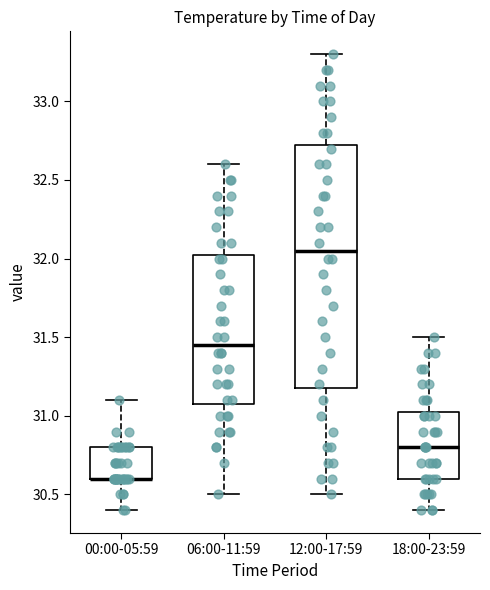

Reading left to right, transcribe this box plot: for each box, give where its median line is, the range the box spans, and where its two whiskers end, as read against the y-axis. The values are not printed on the chart, so give them approximately, as read against the axis.

00:00-05:59: median 30.60 (drawn on the box's lower edge), box 30.60 to 30.80, whiskers 30.40 to 31.10
06:00-11:59: median 31.45, box 31.10 to 32.05, whiskers 30.50 to 32.60
12:00-17:59: median 32.05, box 31.20 to 32.75, whiskers 30.50 to 33.30
18:00-23:59: median 30.80, box 30.60 to 31.05, whiskers 30.40 to 31.50